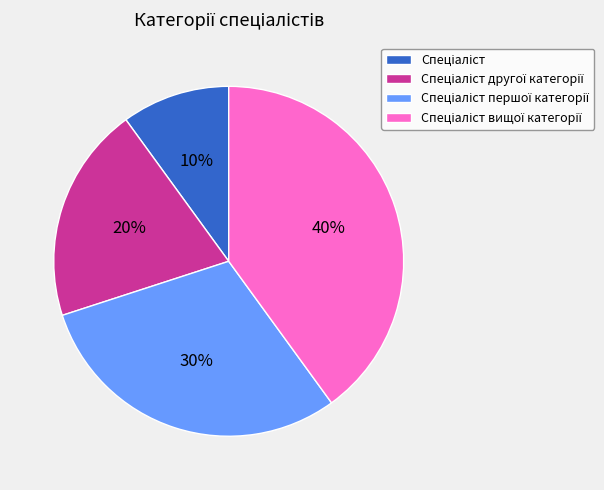

To the nearest percent, what is the average slice percentage?

25%